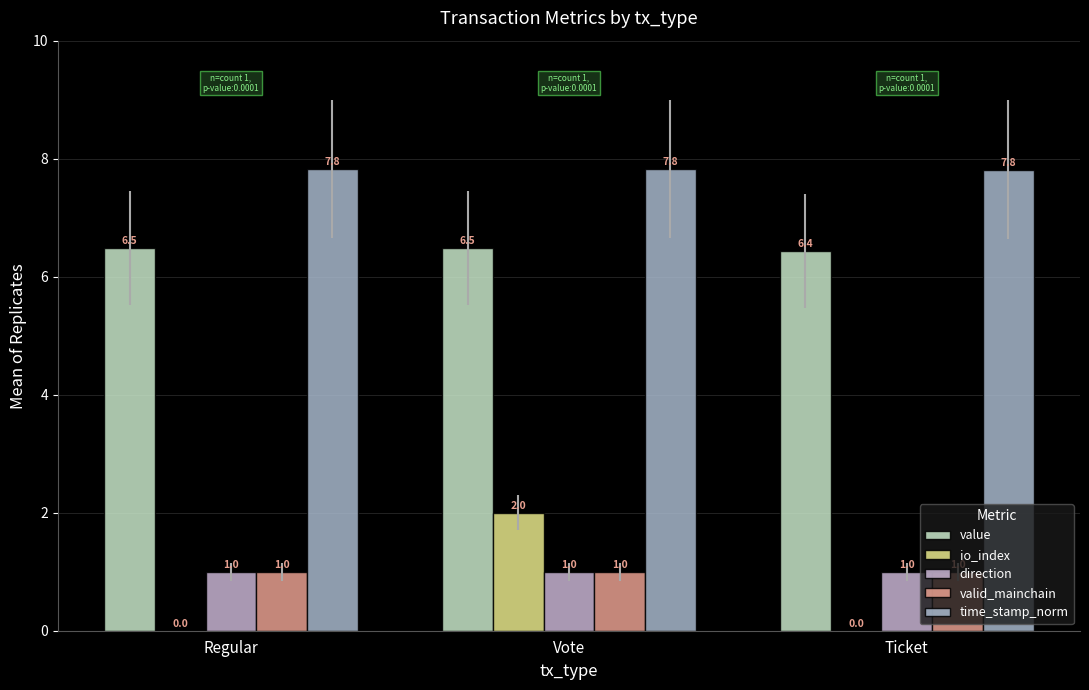

Read the direction value at Vote.

1.0